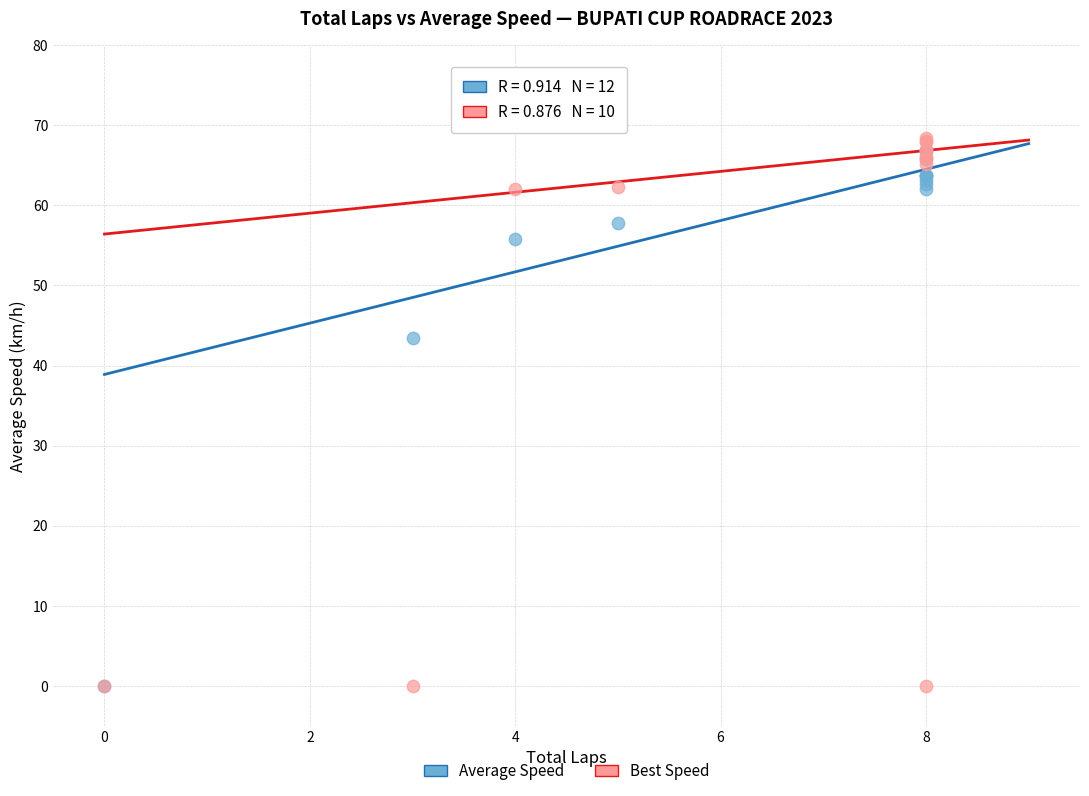

What are all the series names shown in the legend?

Average Speed, Best Speed